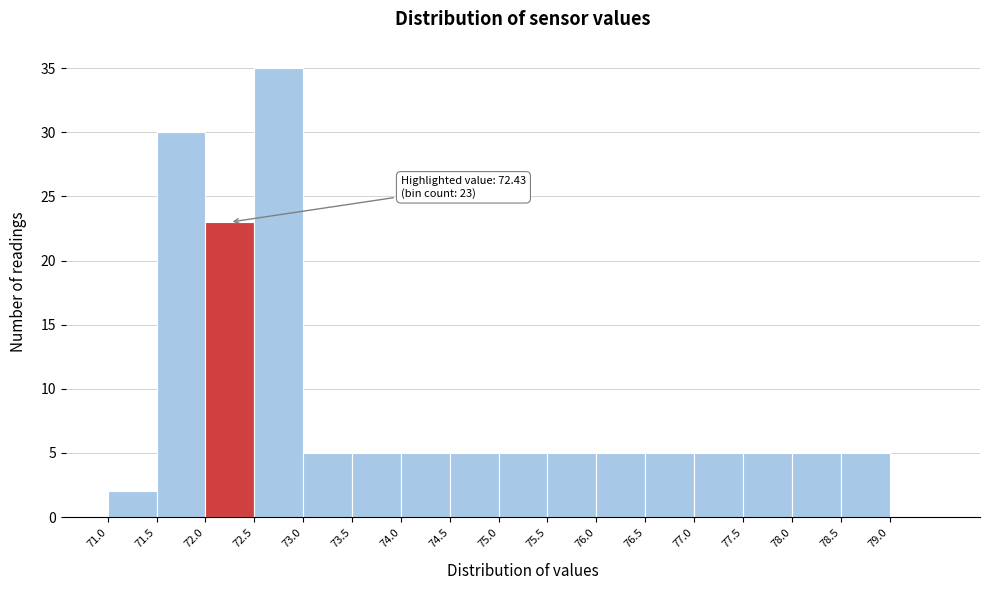

Over which range of the x-axis is the bar tallest?

72.5 to 73.0